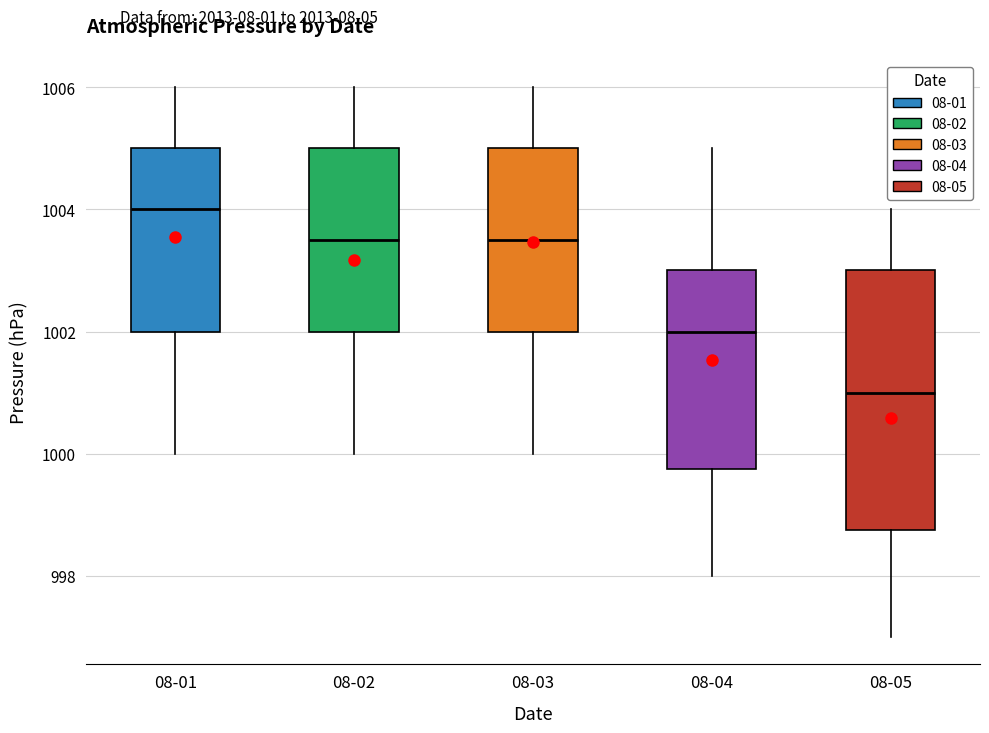

Which box is the tallest, from its lower edge to its upper edge?

08-05